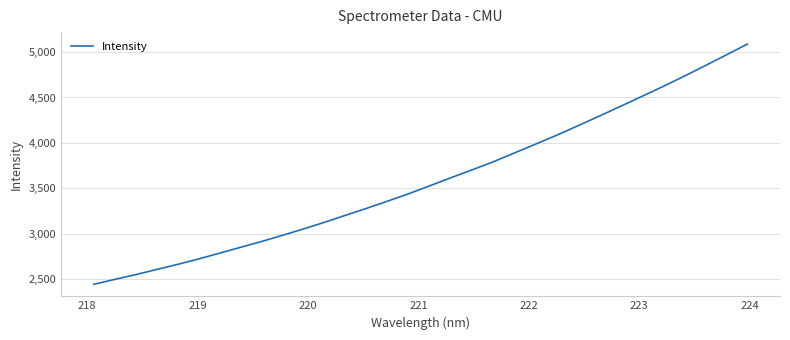

What is the greatest value displayed?

5087.6